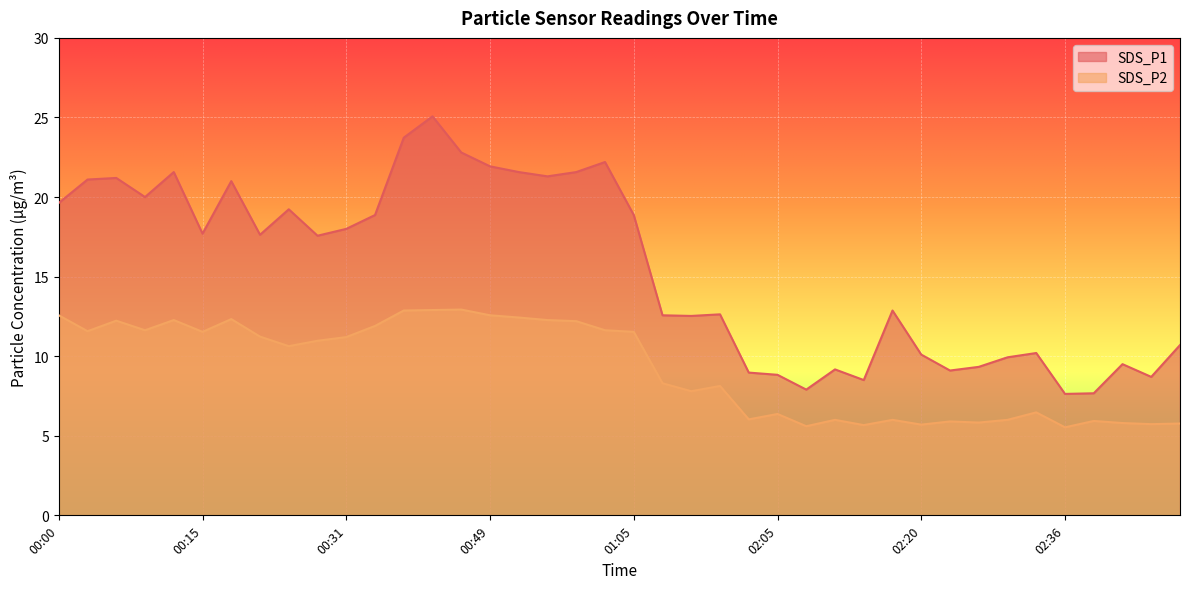

What is the highest value of the SDS_P1 series?

25.1